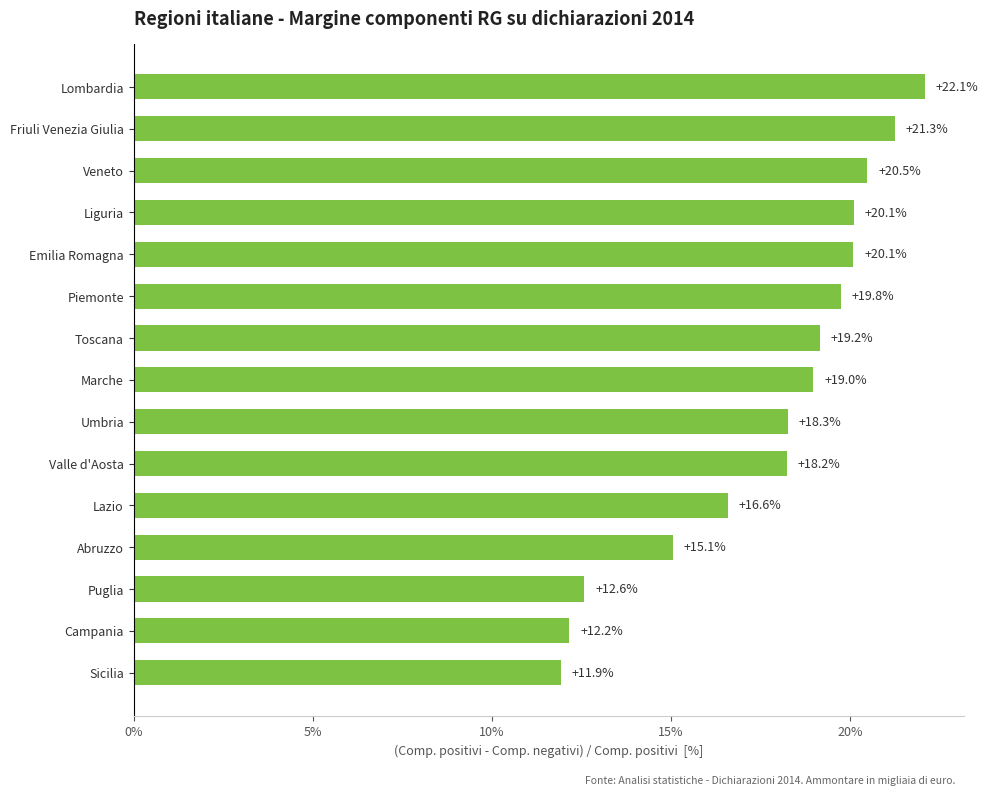

What is the minimum value shown in the chart?

11.9